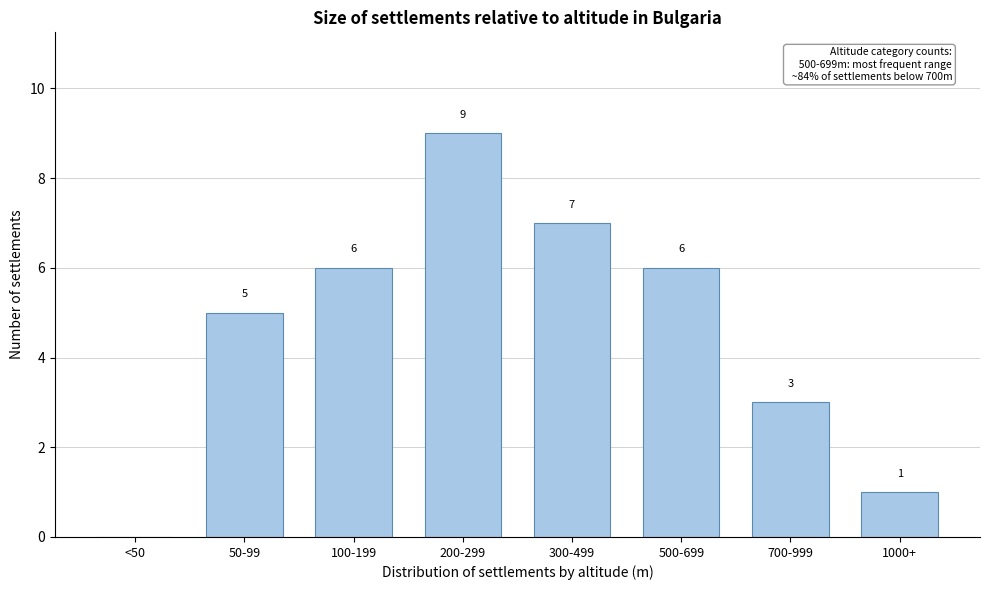

Reading left to right, transcribe all the data shown in this chart.

<50=0	50-99=5	100-199=6	200-299=9	300-499=7	500-699=6	700-999=3	1000+=1